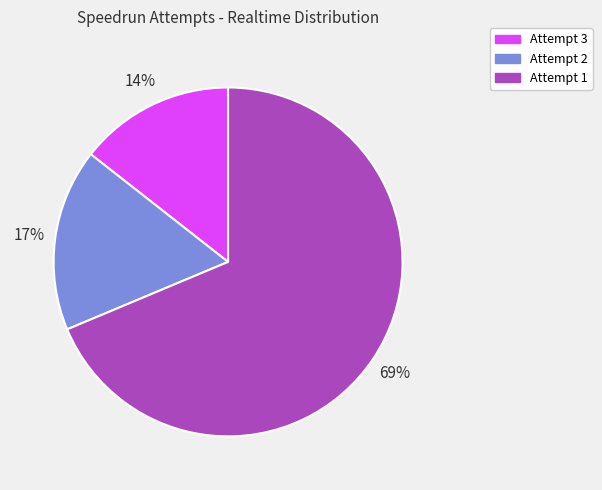

What percentage is the Attempt 1 slice, to the nearest percent?

69%